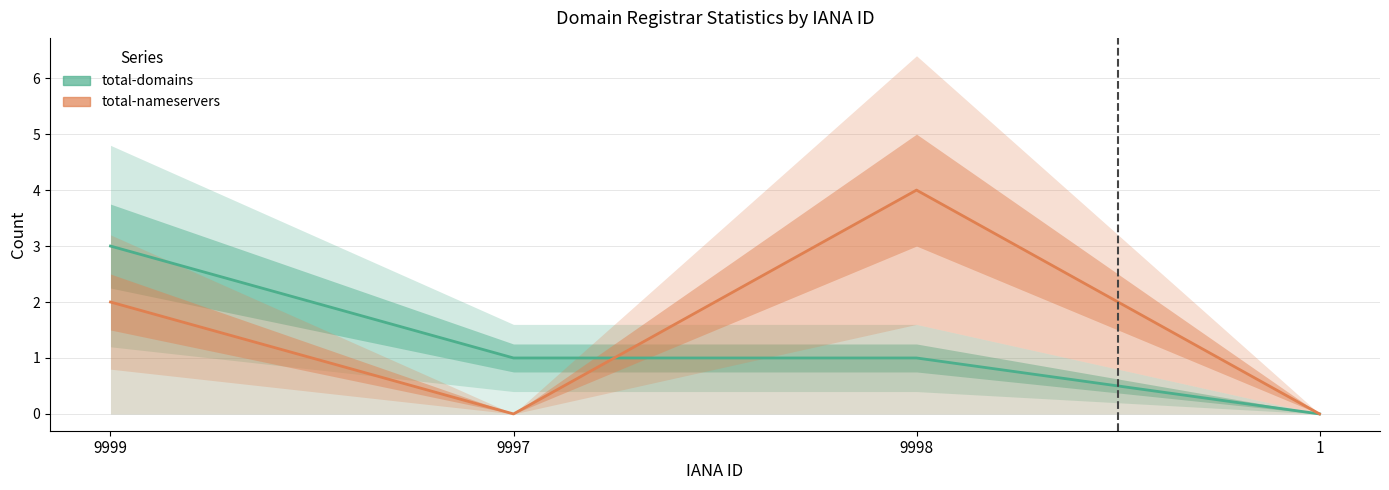

Between 9999 and 9997, which series saw the biggest shift?

total-domains